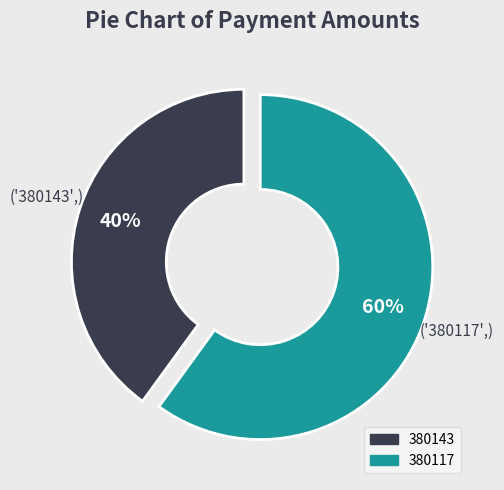

Does 380143 account for over 50% of the chart?

No